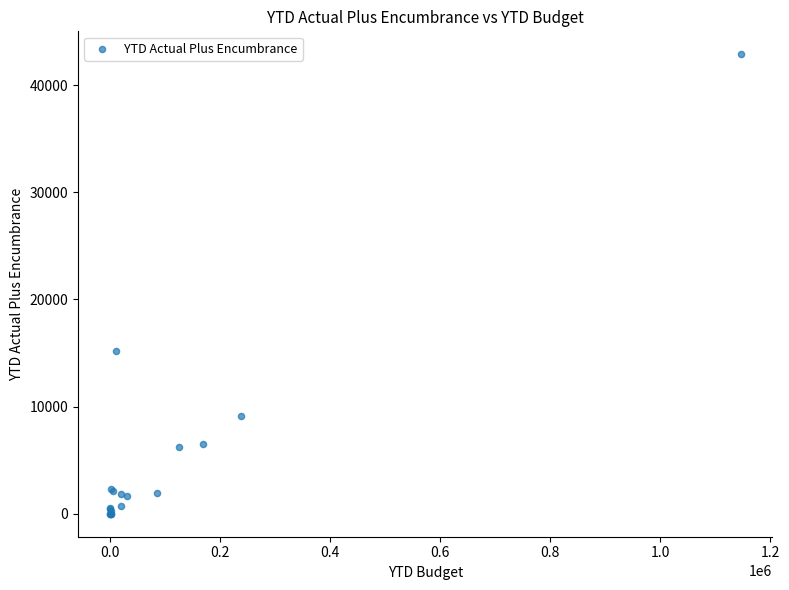

What Y value in the scatter plot is closest to 21433?

15158.0